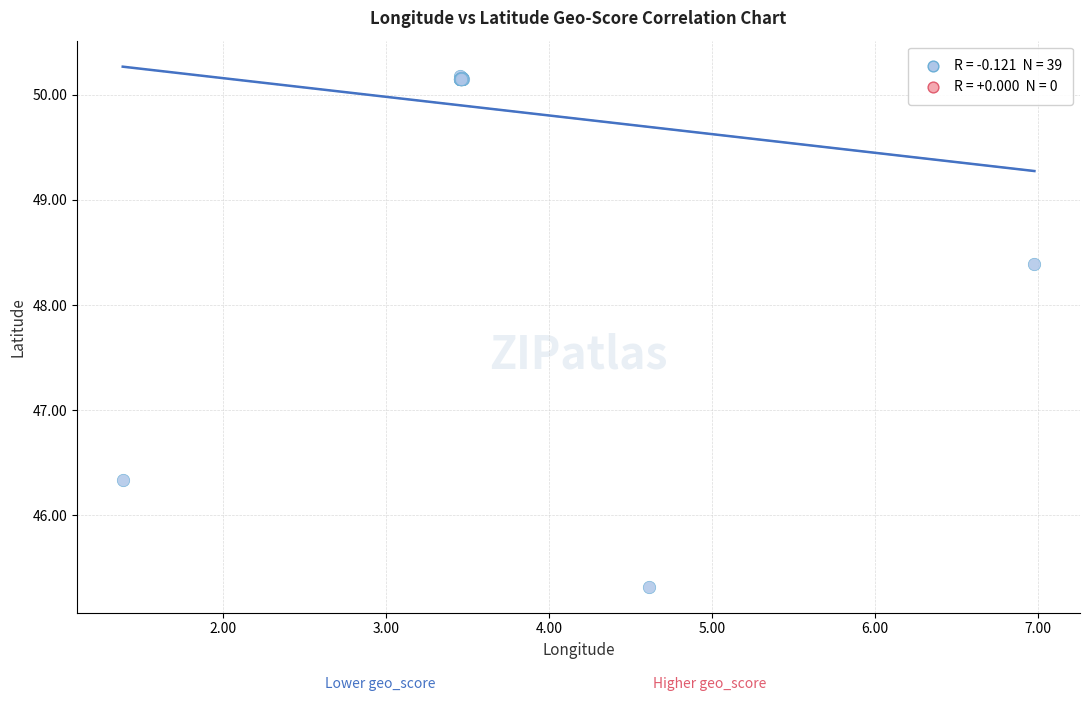

What Y value in the scatter plot is closest to 47?

46.3